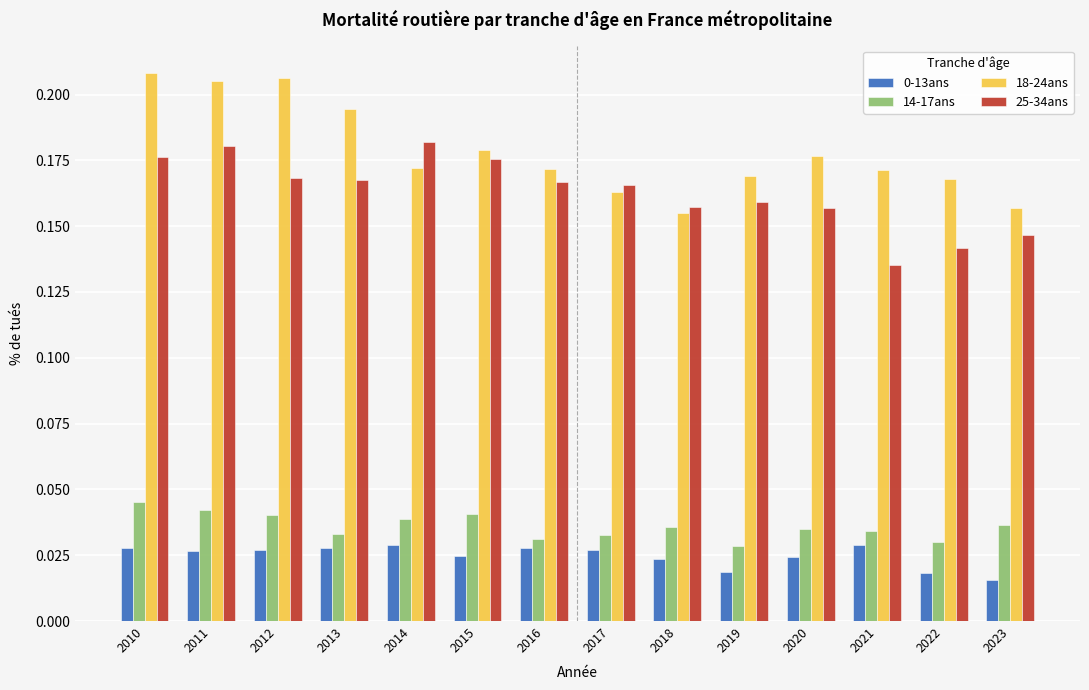

How many bars are there in total?

56